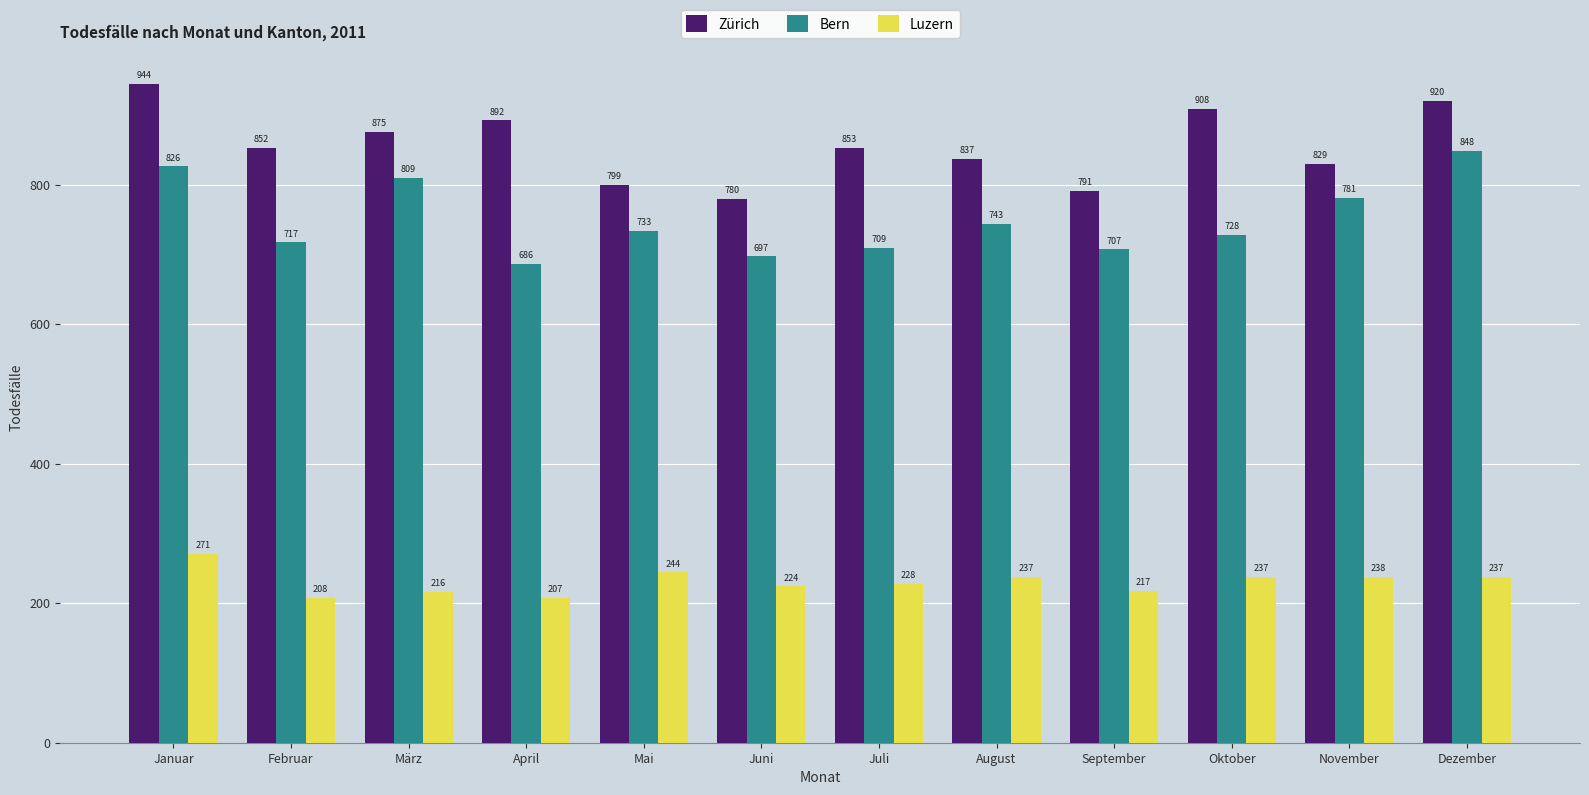

List the series in order of their overall mean, lowest first.

Luzern, Bern, Zürich